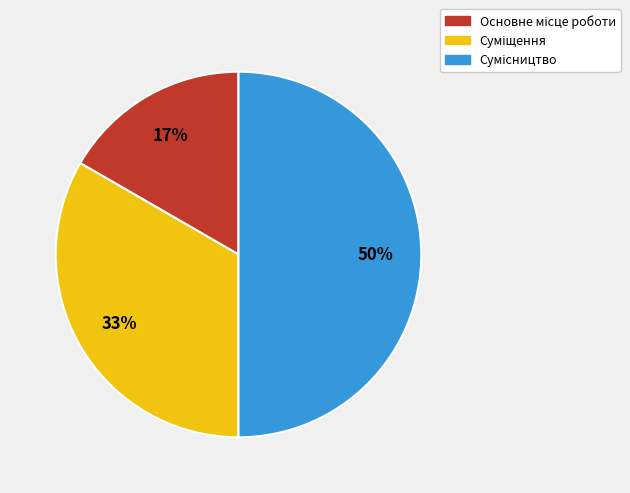

To the nearest percent, what is the average slice percentage?

33%